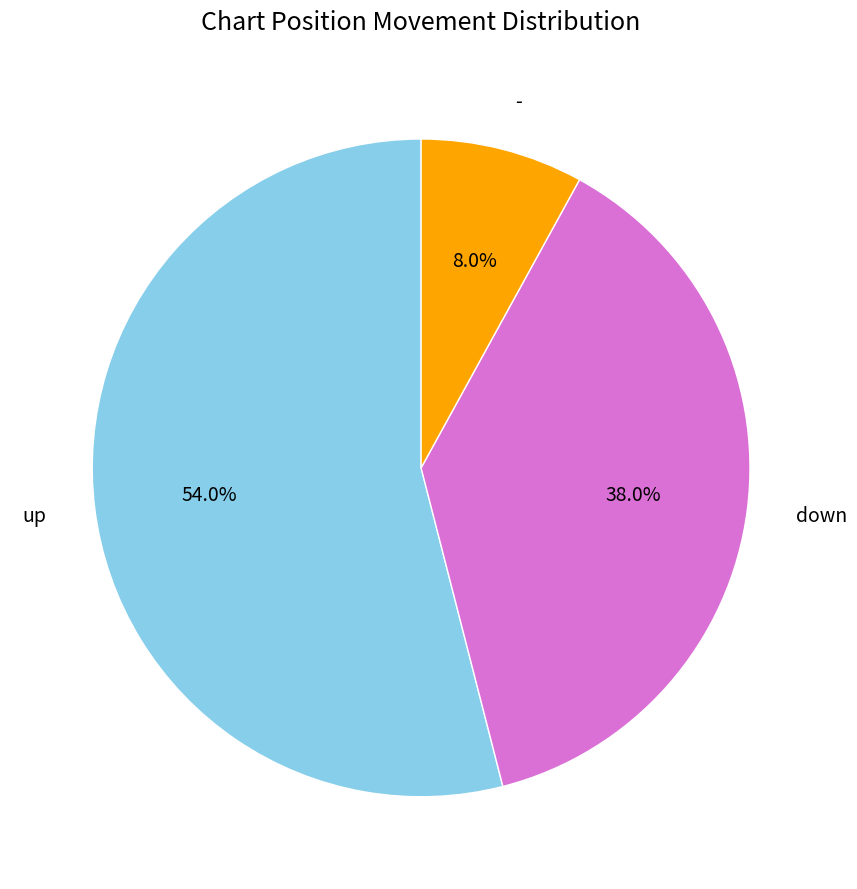

The down slice represents 51% of the pie. True or false?

False